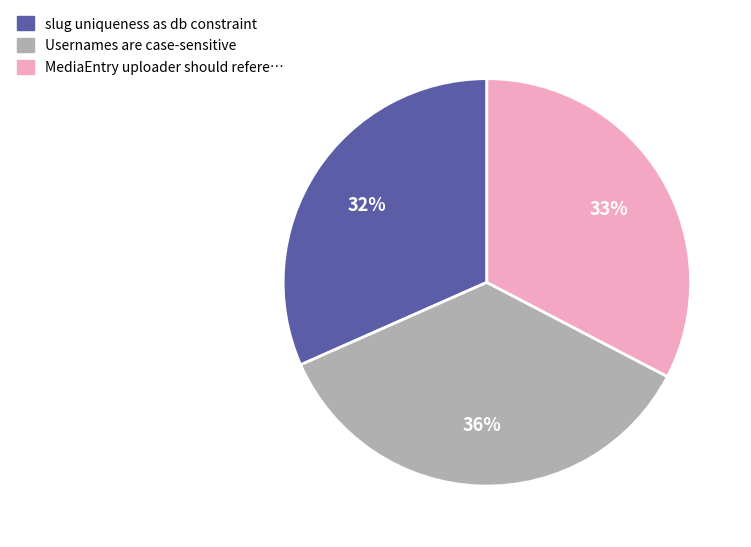

Does any single category account for the majority?

No